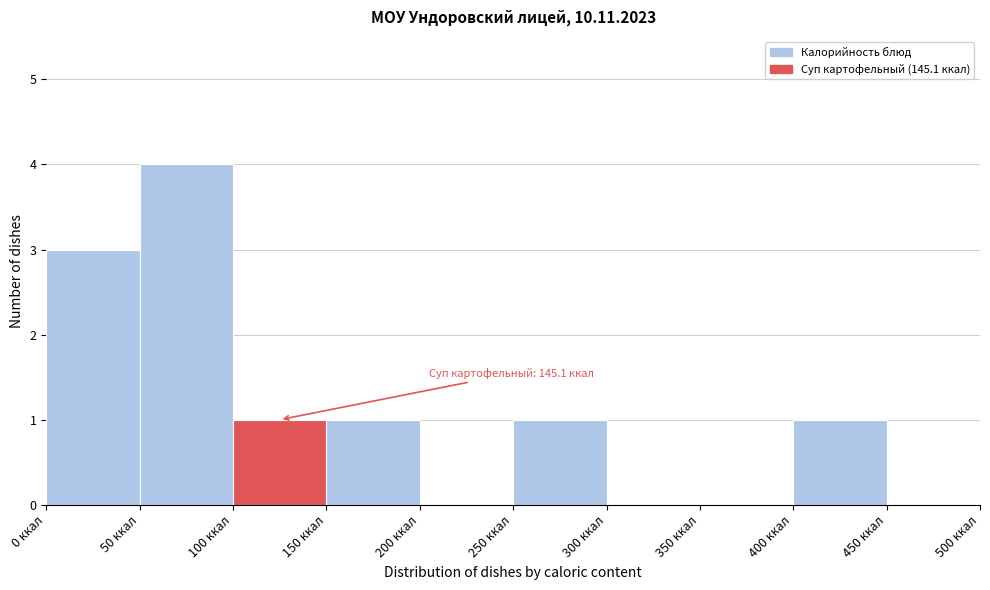

Over which range of the x-axis is the bar tallest?

50 to 100